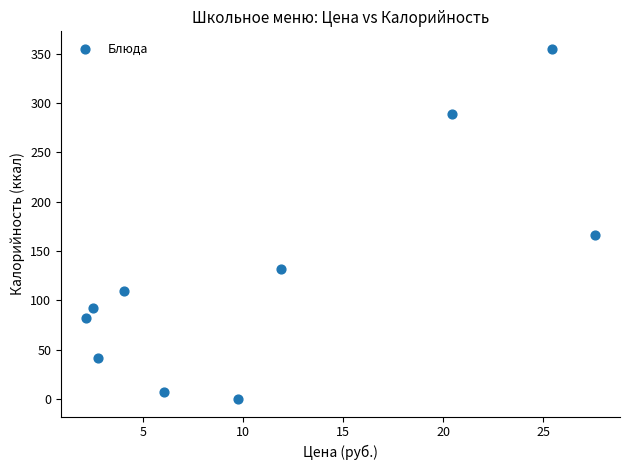

What Y value in the scatter plot is closest to 177?

166.0